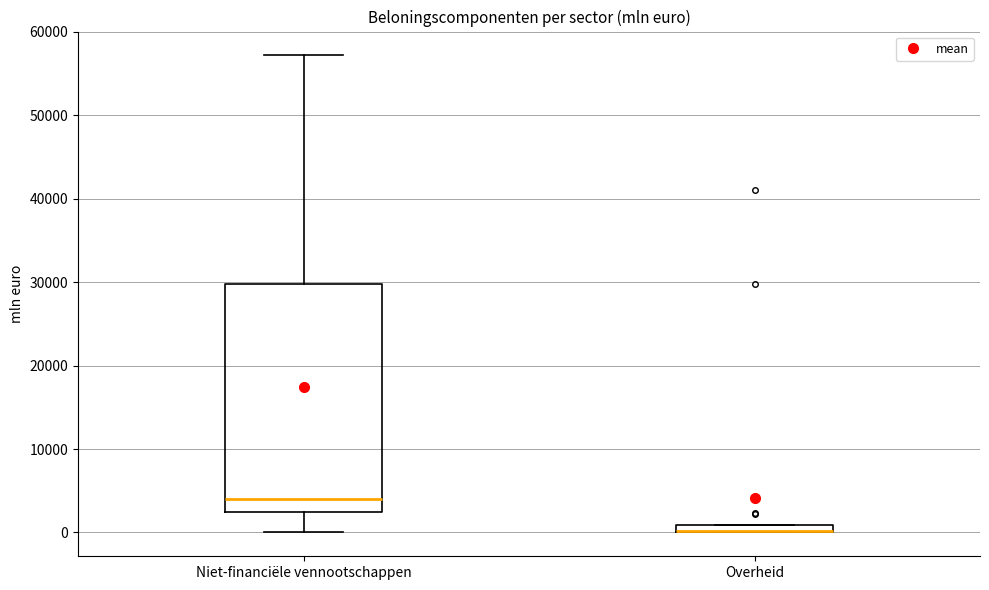

Where is the lower edge of the box for Overheid on the y-axis? The values are not printed on the chart, so give them approximately, as read against the axis.

0